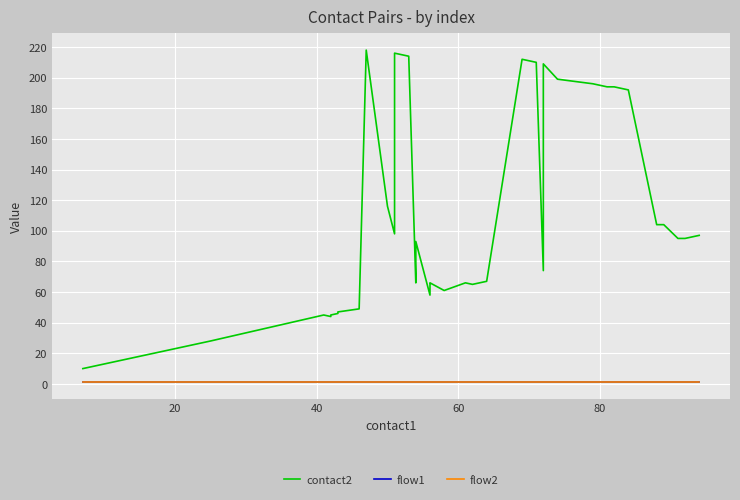

What is the sum of all flow1 values?

40